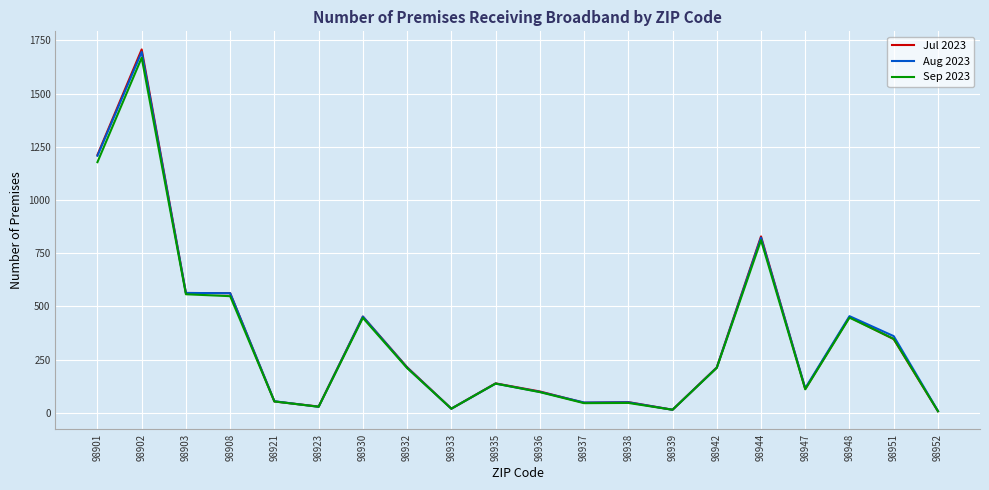

Read the Sep 2023 value at 98951, to the nearest 100.

300